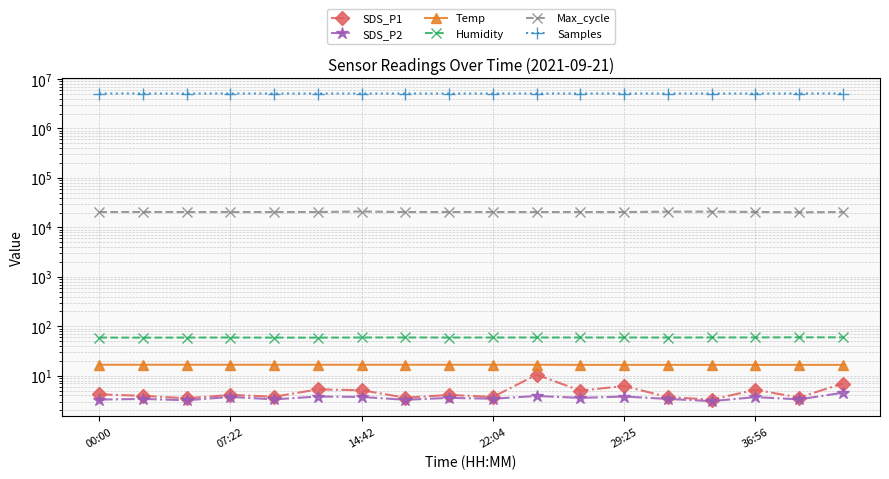

True or false: Temp has more than 1 points higher than both neighbors.

False